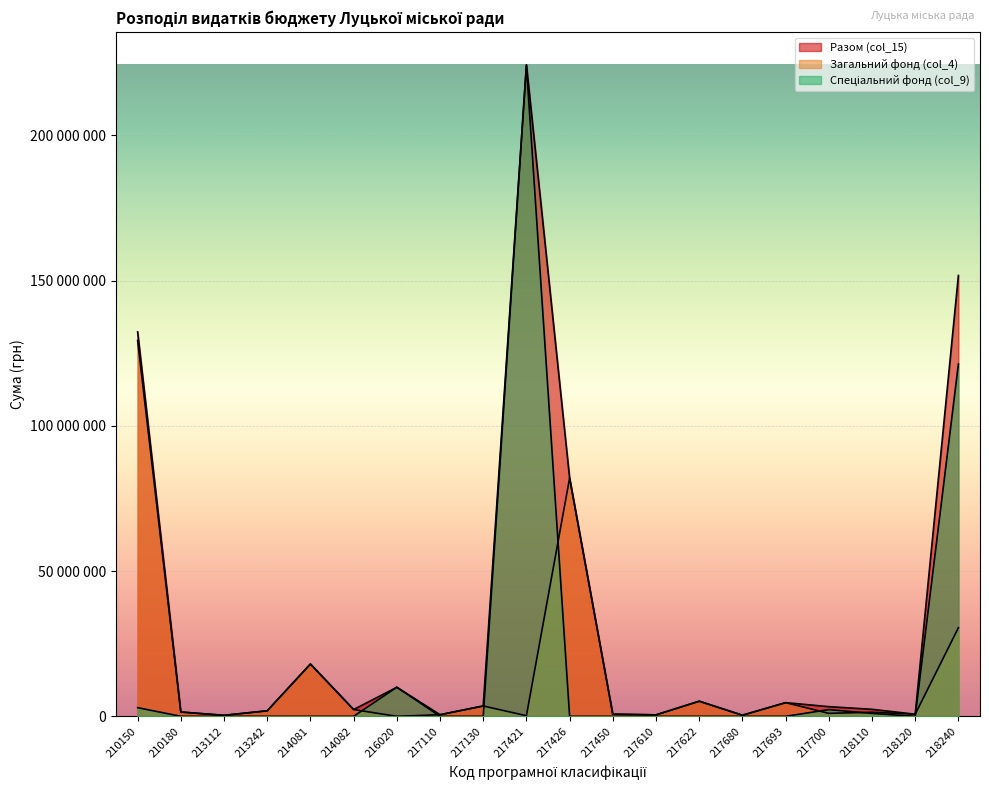

Reading right to left, extract all data points from this chart.

Разом (col_15): 218240=151734100	218120=720000	218110=2400000	217700=3320000	217693=4700000	217680=372200	217622=5200000	217610=500000	217450=730000	217426=82000000	217421=224300000	217130=3562000	217110=545000	216020=10000000	214082=2320000	214081=18000000	213242=1900000	213112=335000	210180=1475600	210150=132323600
Загальний фонд (col_4): 218240=30484100	218120=720000	218110=1400000	217700=1020000	217693=4700000	217680=372200	217622=5200000	217610=500000	217450=730000	217426=82000000	217421=200000	217130=3562000	217110=545000	216020=0	214082=2320000	214081=18000000	213242=1900000	213112=335000	210180=1475600	210150=129345600
Спеціальний фонд (col_9): 218240=121250000	218120=0	218110=1000000	217700=2300000	217693=0	217680=0	217622=0	217610=0	217450=0	217426=0	217421=224100000	217130=0	217110=0	216020=10000000	214082=0	214081=0	213242=0	213112=0	210180=0	210150=2978000